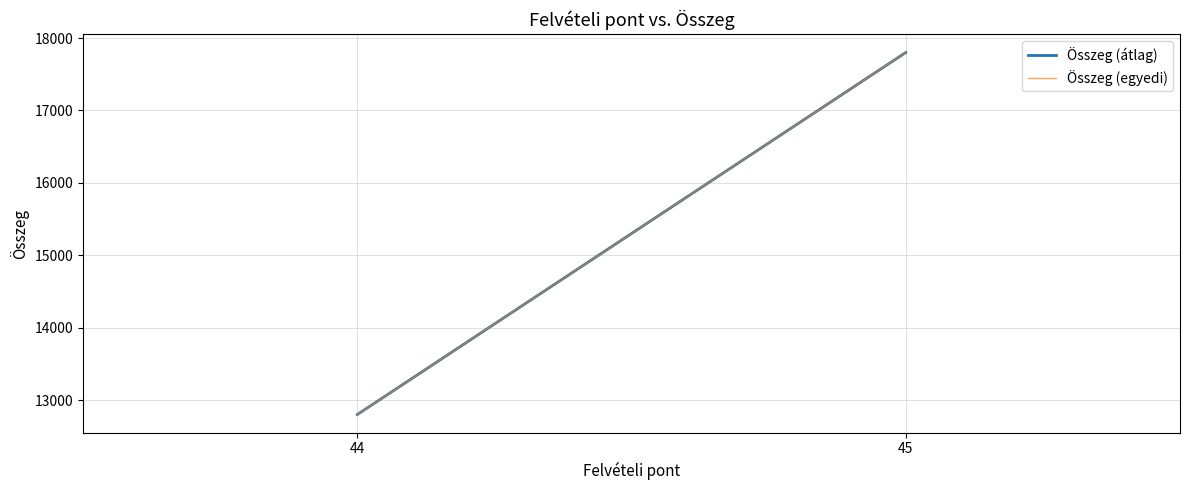

What is the greatest value displayed?

17800